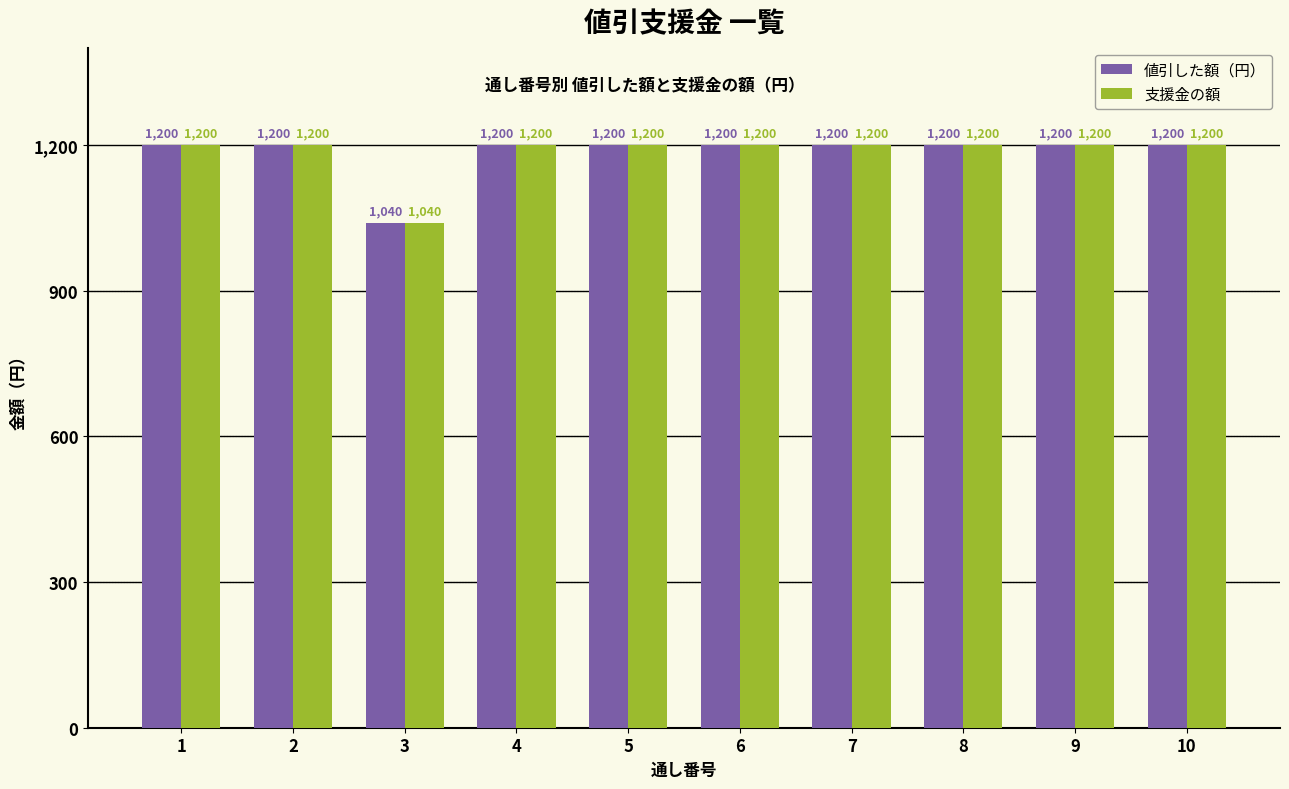

What is the highest value of the 支援金の額 series?

1200